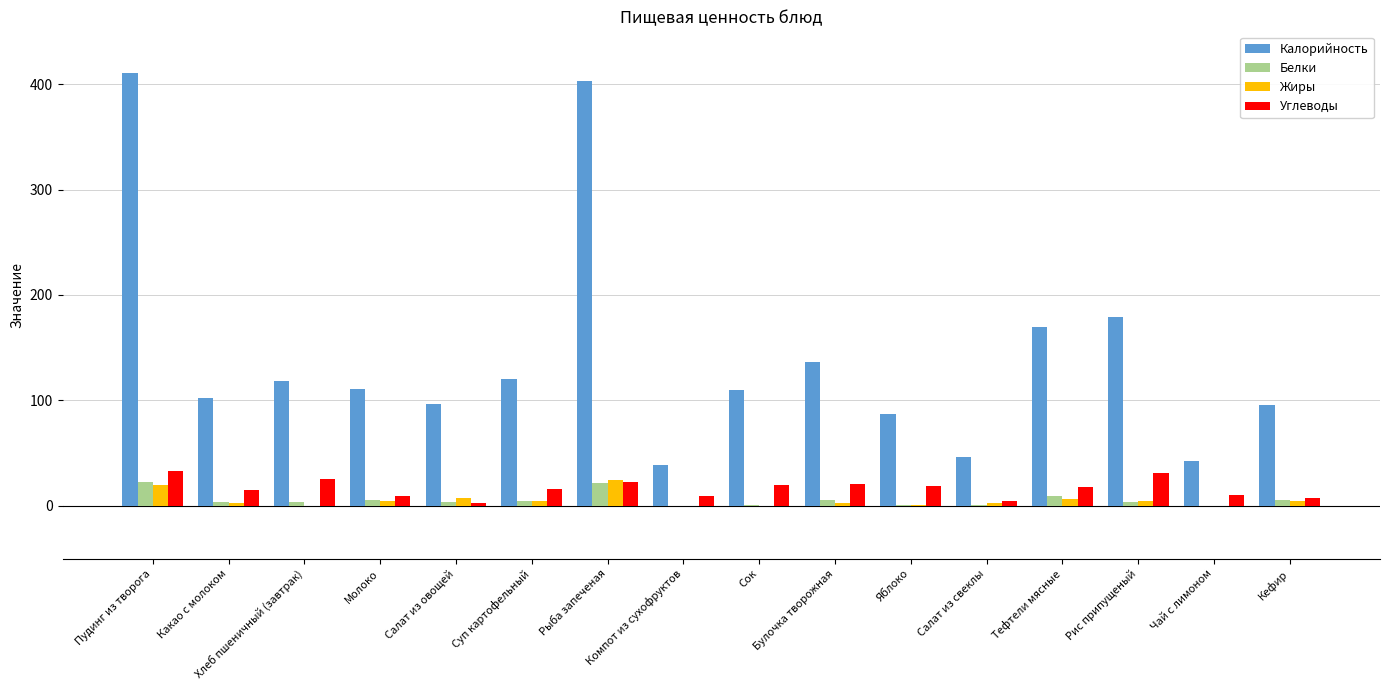

What is the total value across all series at Салат из свеклы?

54.5